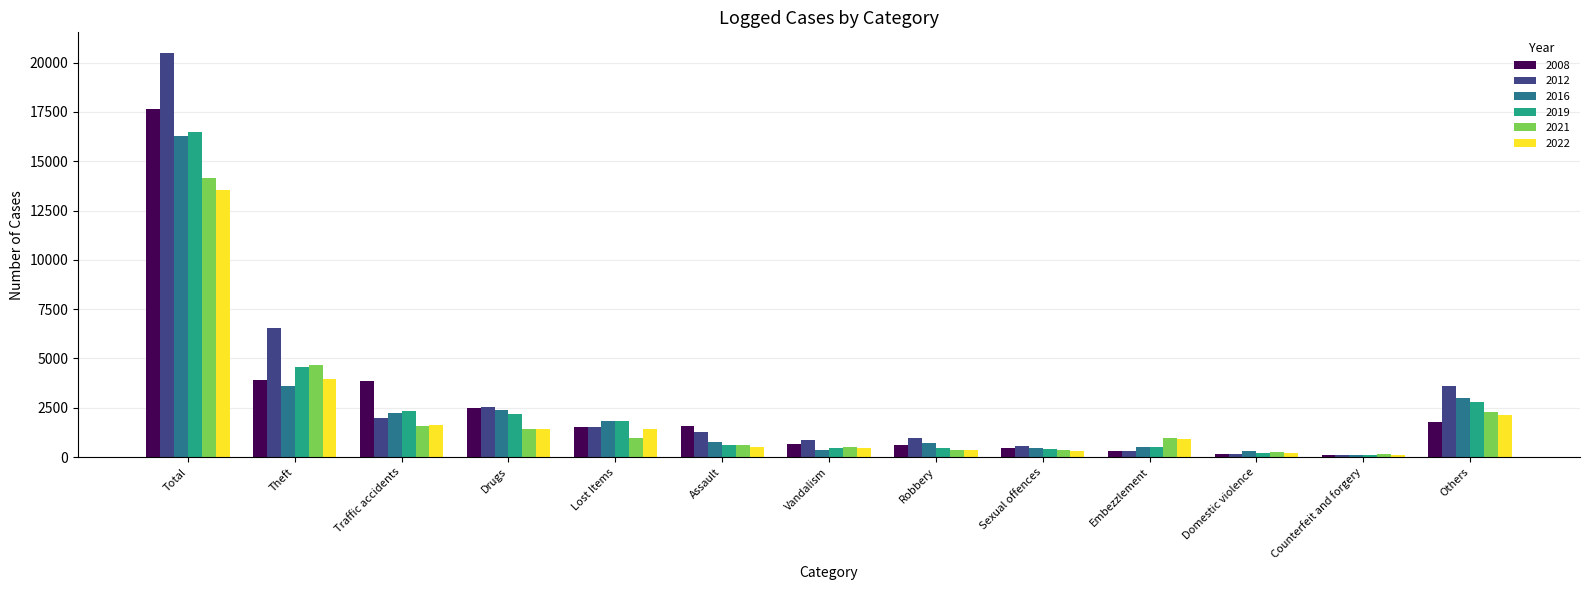

What is the total value across all series at Vandalism?

3339